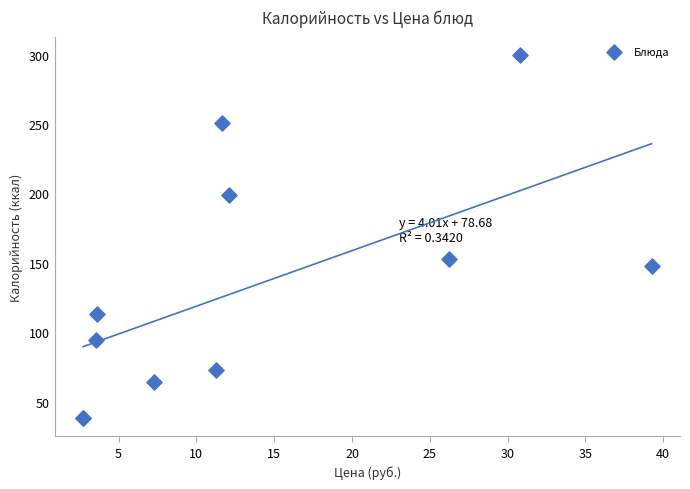

What Y value in the scatter plot is closest to 169?

153